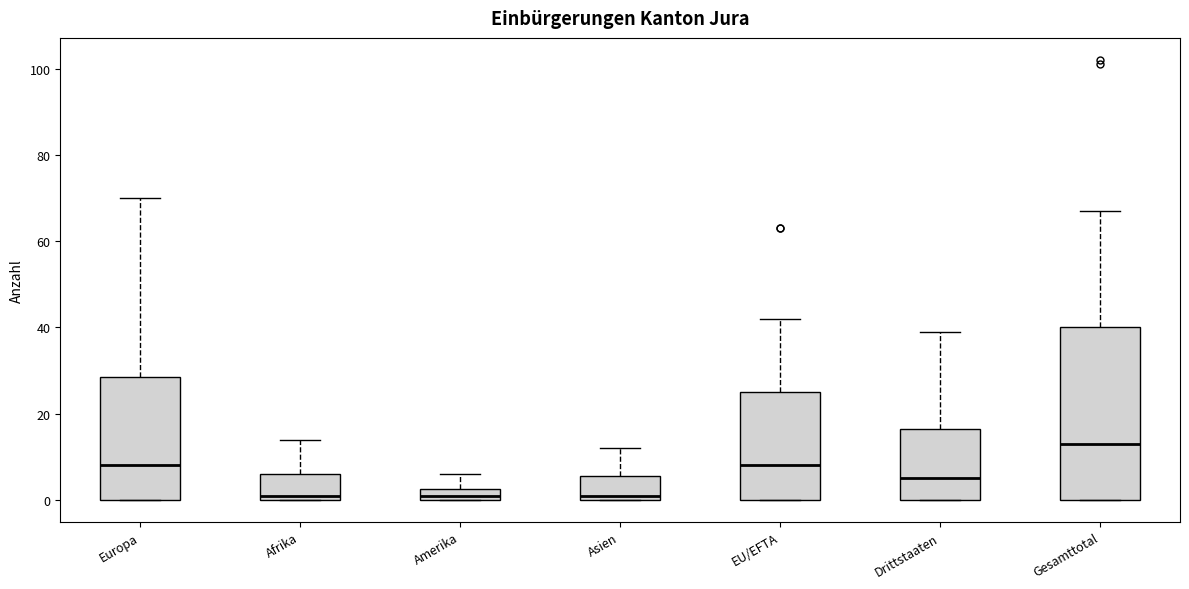

Which box is the tallest, from its lower edge to its upper edge?

Gesamttotal